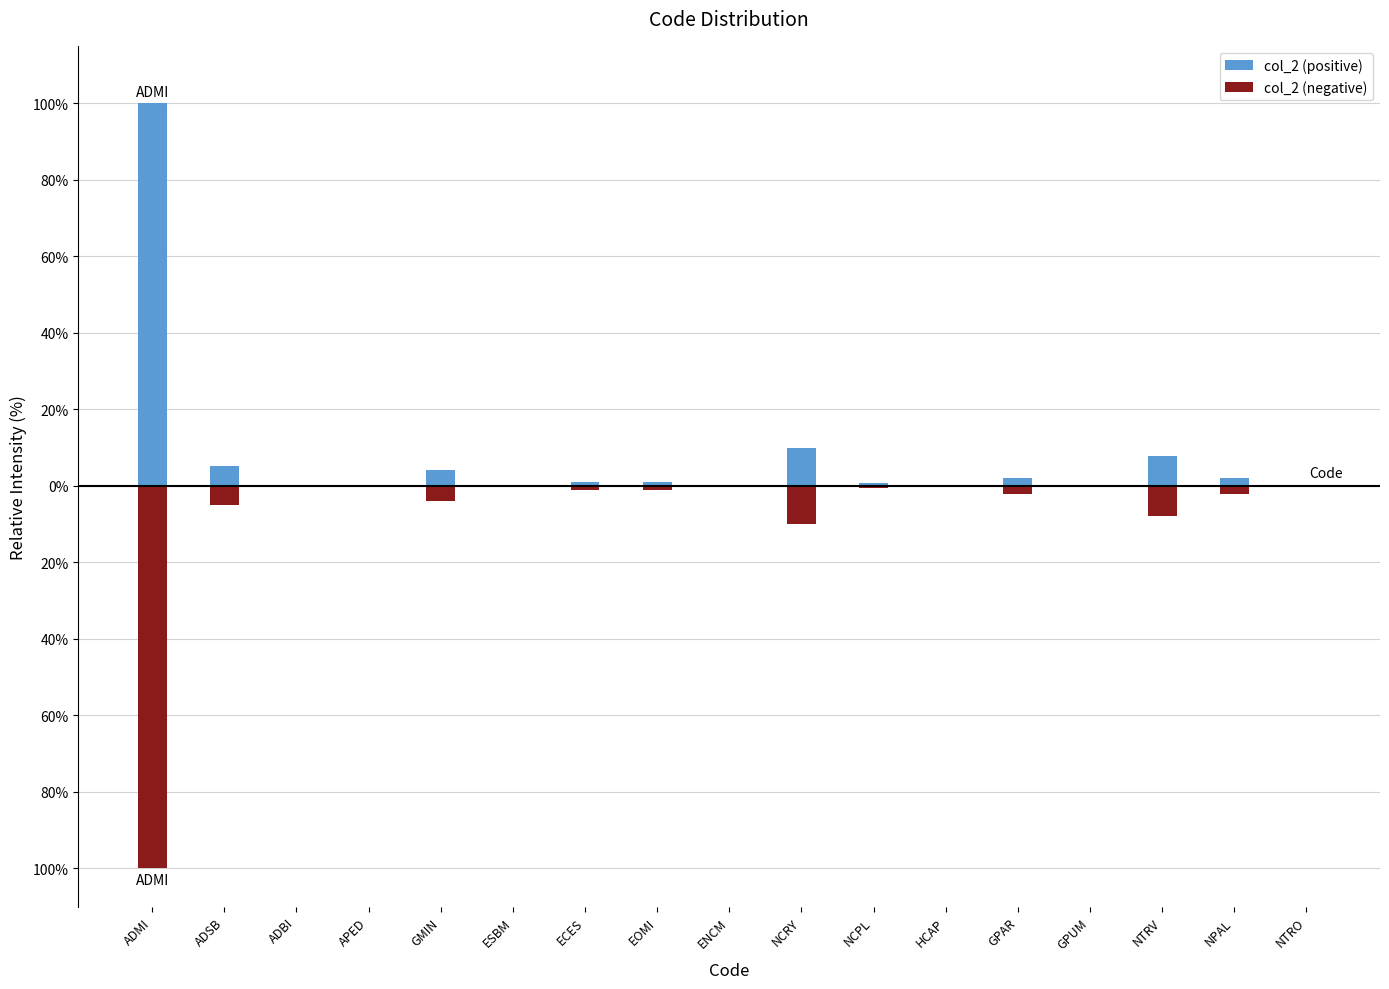

List the series in order of their overall mean, highest first.

col_2 (positive), col_2 (negative)